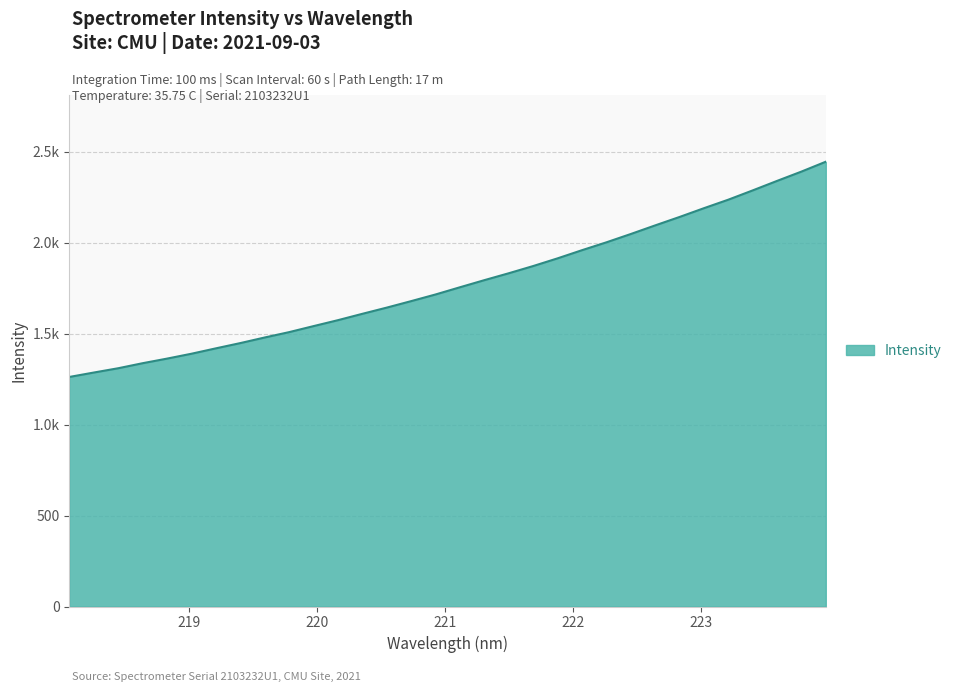

Is this an area chart (filled region under the line)?

Yes